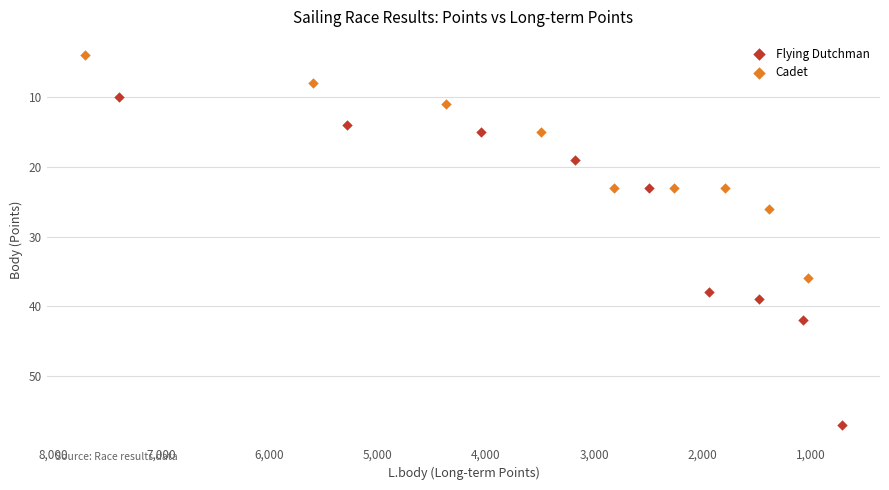

Which series reaches the minimum Y coordinate?

Cadet